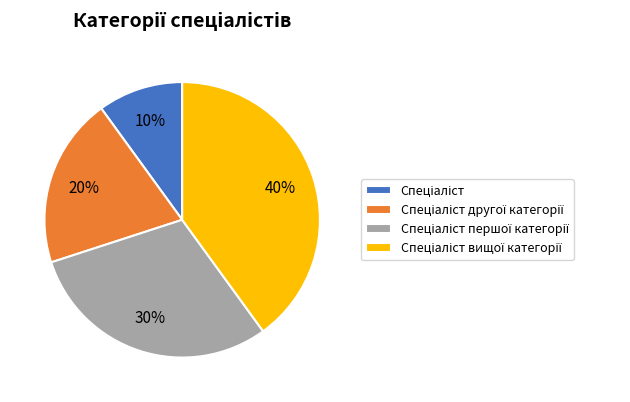

Does any single category account for the majority?

No